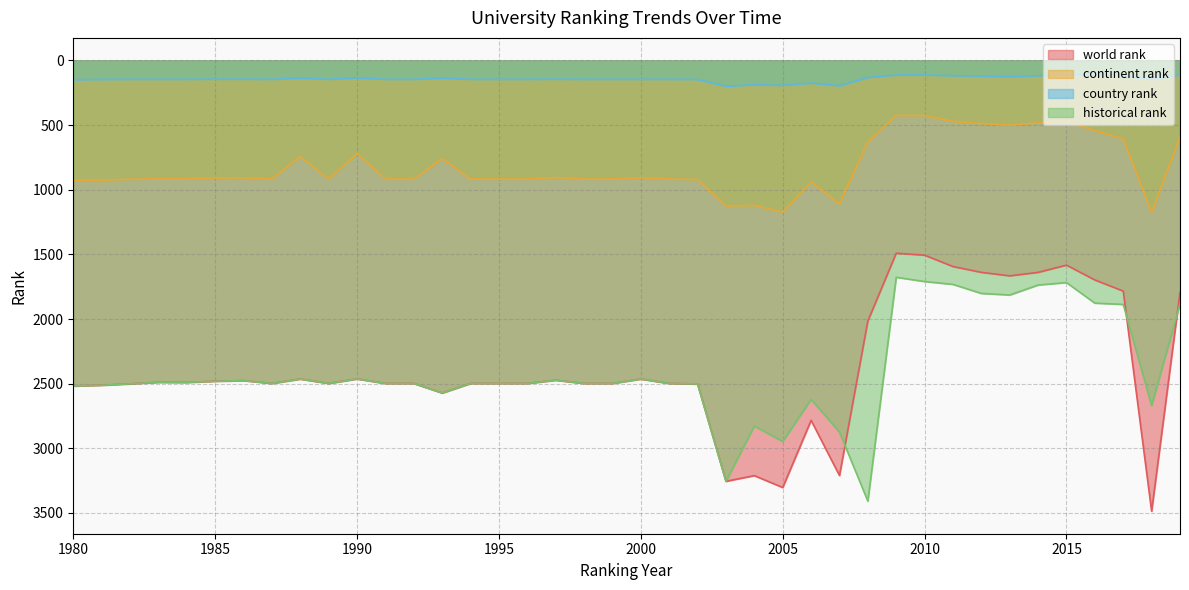

What is the difference between the highest and lowest values at 2016?

1766